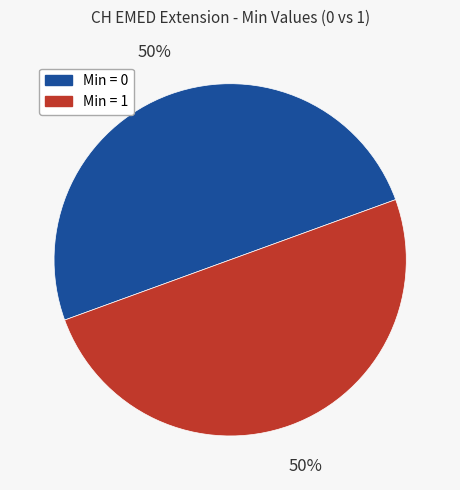

To the nearest percent, what is the average slice percentage?

50%